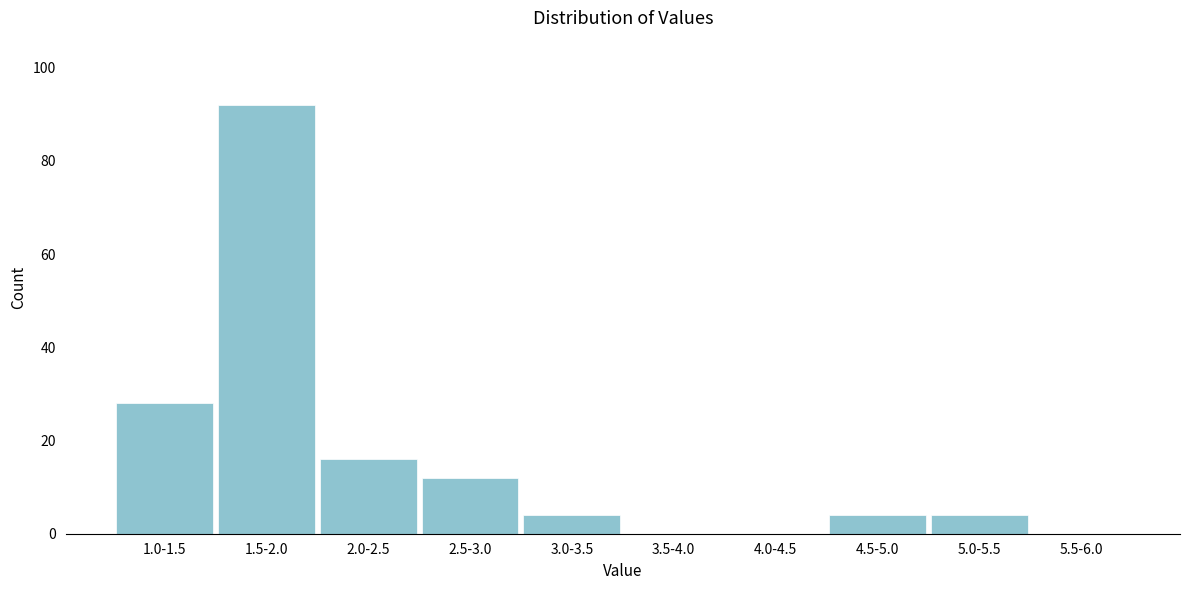

Reading left to right, list all the values displayed in this chart.

1.0-1.5=28	1.5-2.0=92	2.0-2.5=16	2.5-3.0=12	3.0-3.5=4	3.5-4.0=0	4.0-4.5=0	4.5-5.0=4	5.0-5.5=4	5.5-6.0=0